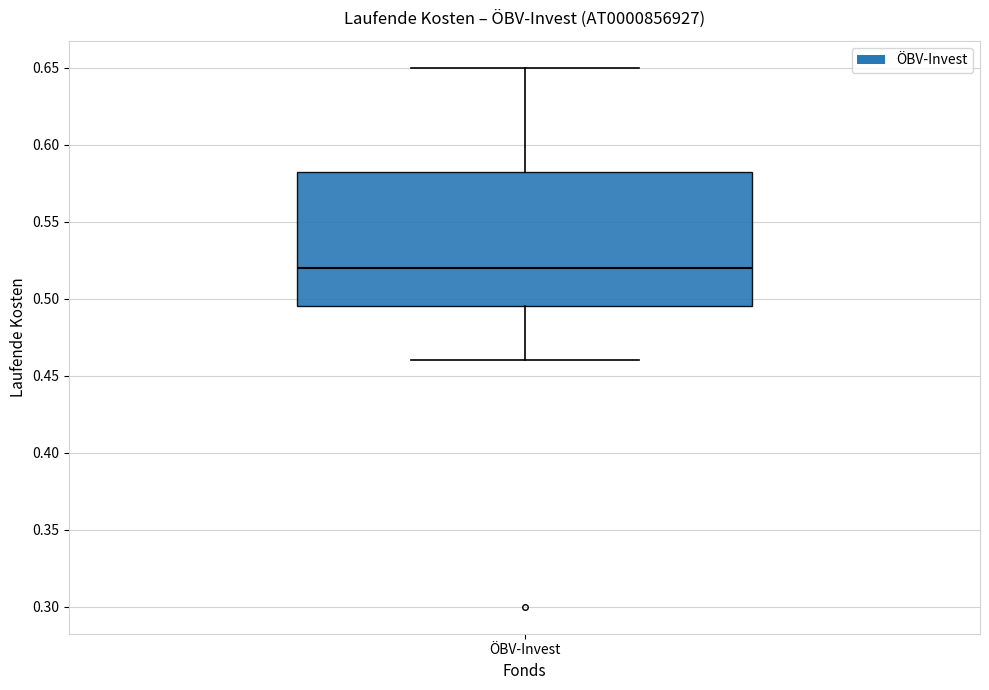

Where does the upper whisker of the box for ÖBV-Invest end on the y-axis? The values are not printed on the chart, so give them approximately, as read against the axis.

0.650